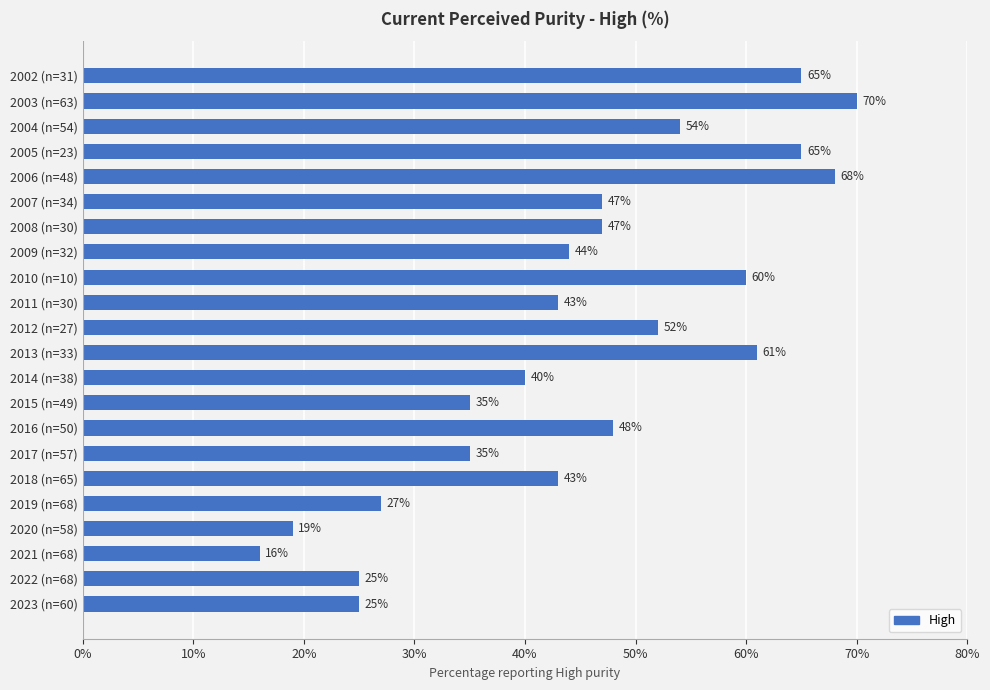

The value at 2021 (n=68) is 4. True or false?

False